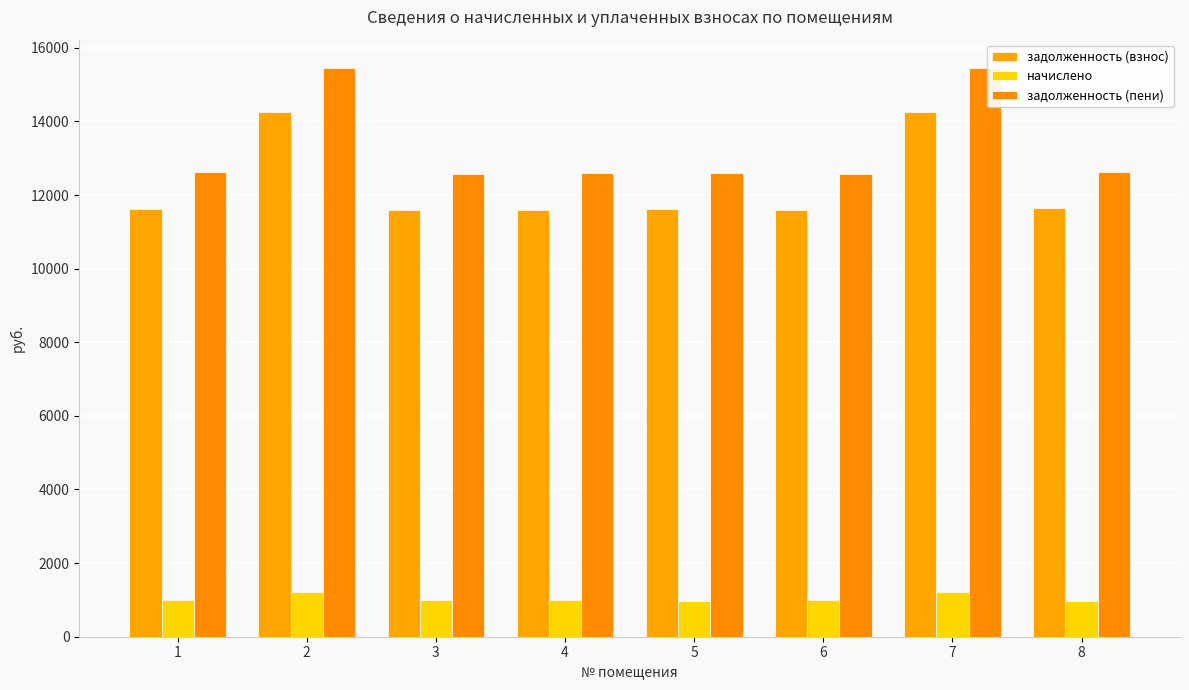

How many series are shown in this chart?

3